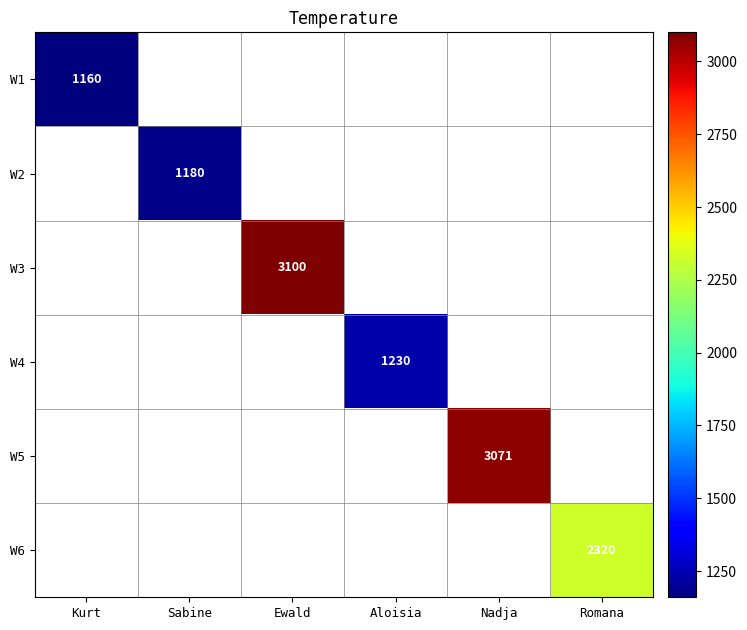

The value of W6 at Romana is 2320. True or false?

True